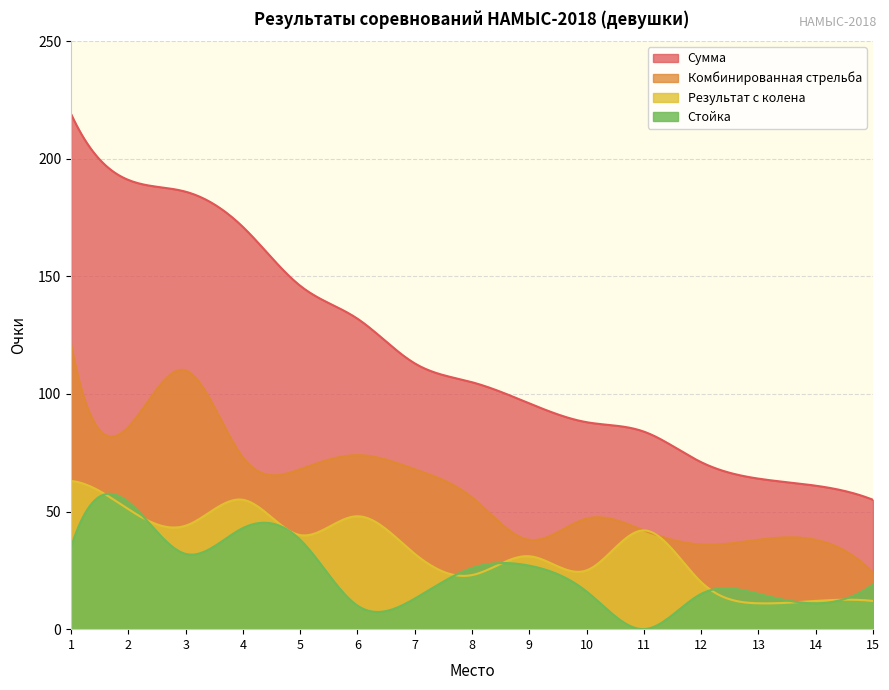

True or false: Место has a value of 11 at 11.

True